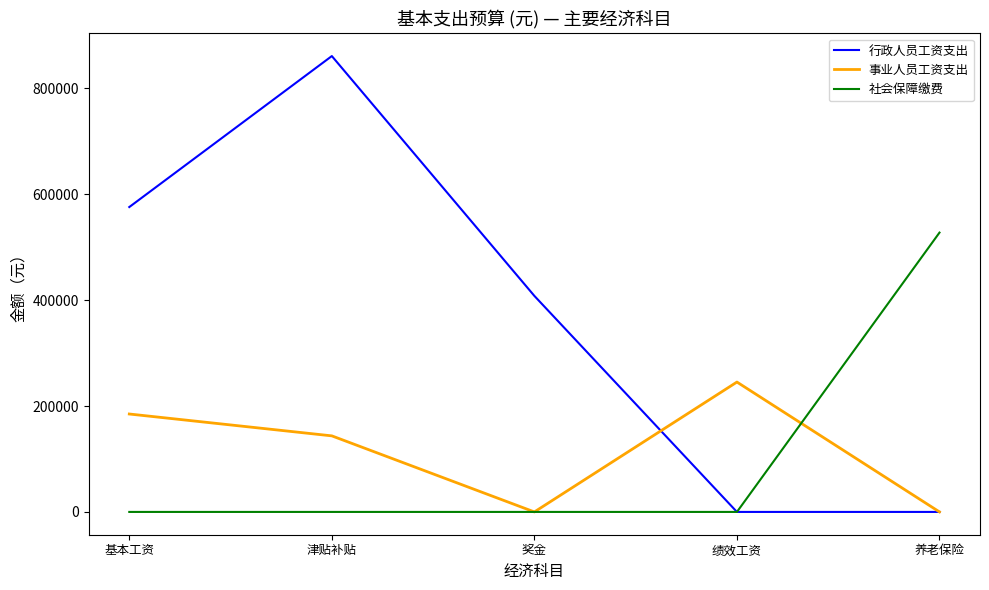

What position from the left is 基本工资?

1